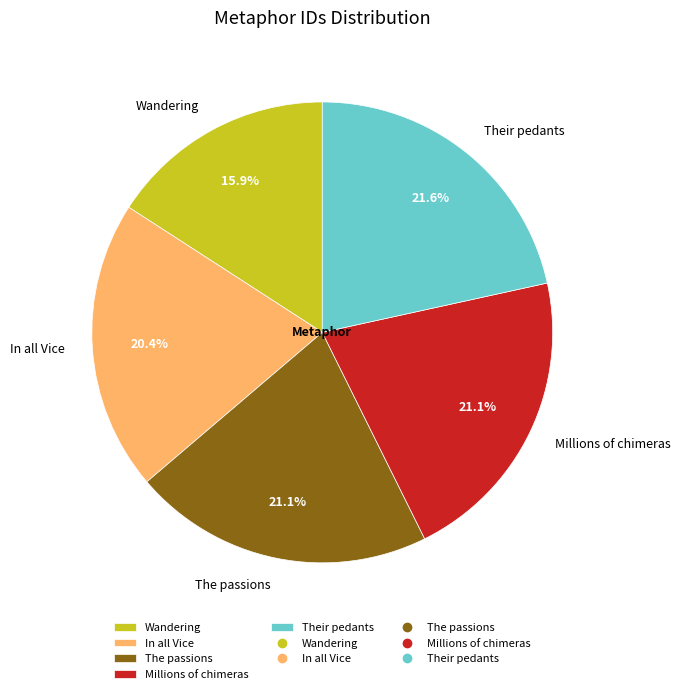

Count the number of slices in the pie.

5